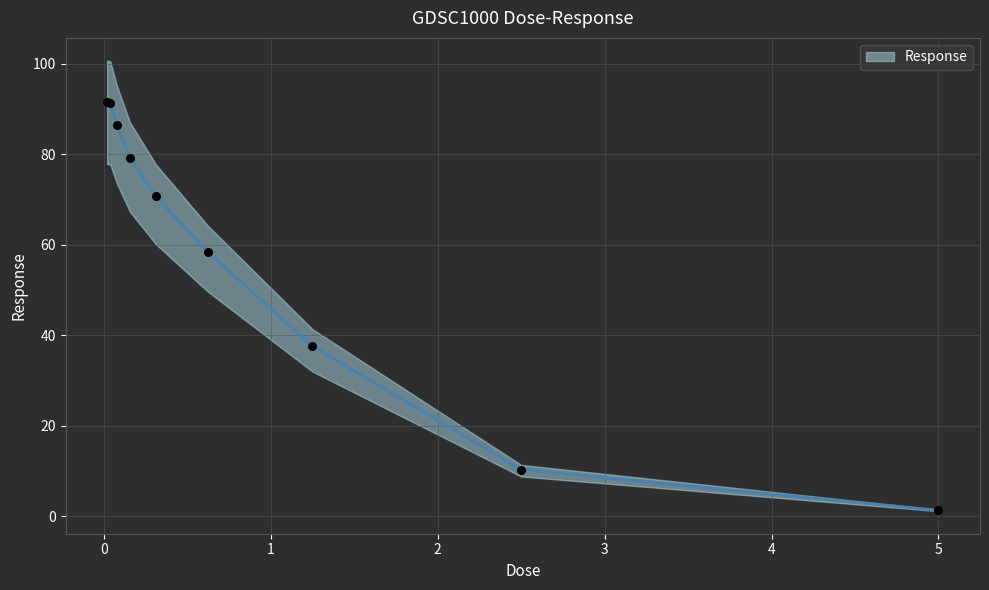

What is the ratio of the value at 2.5 to the value at 1.25?

0.3